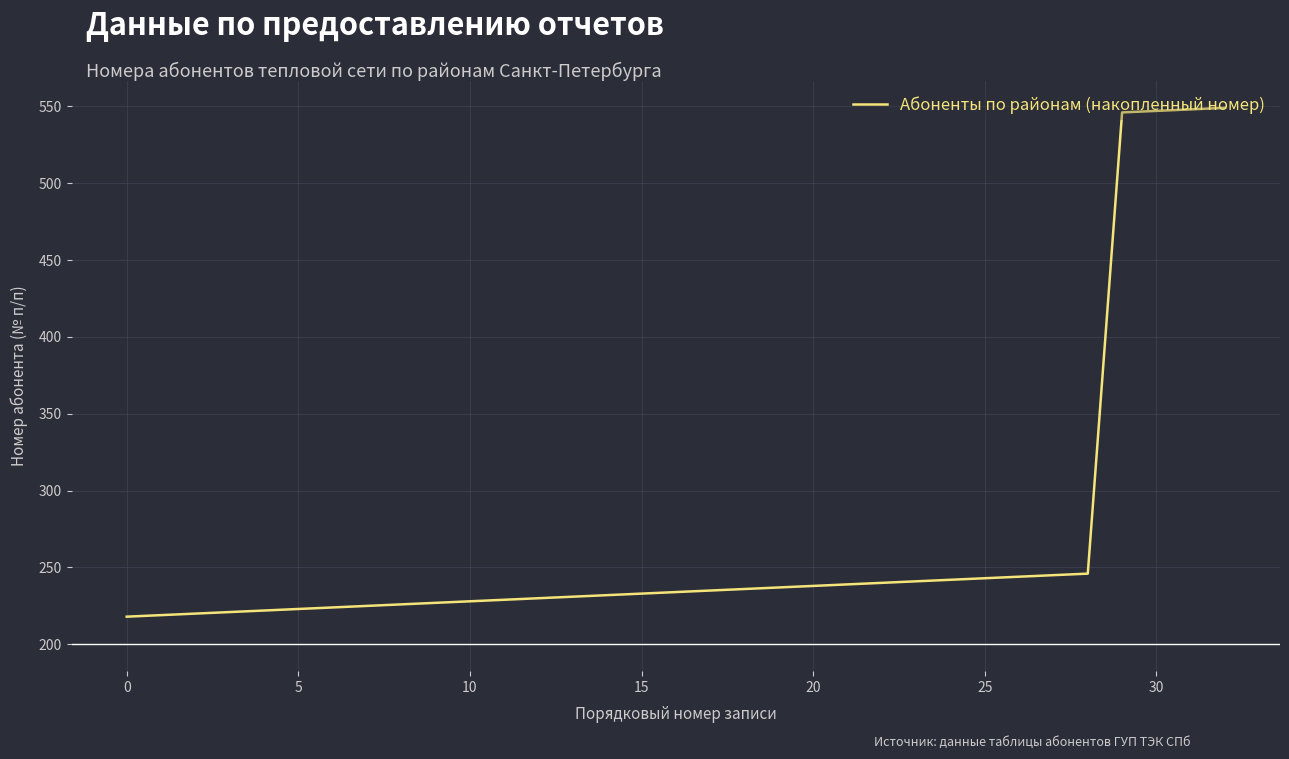

What is the greatest value displayed?

549